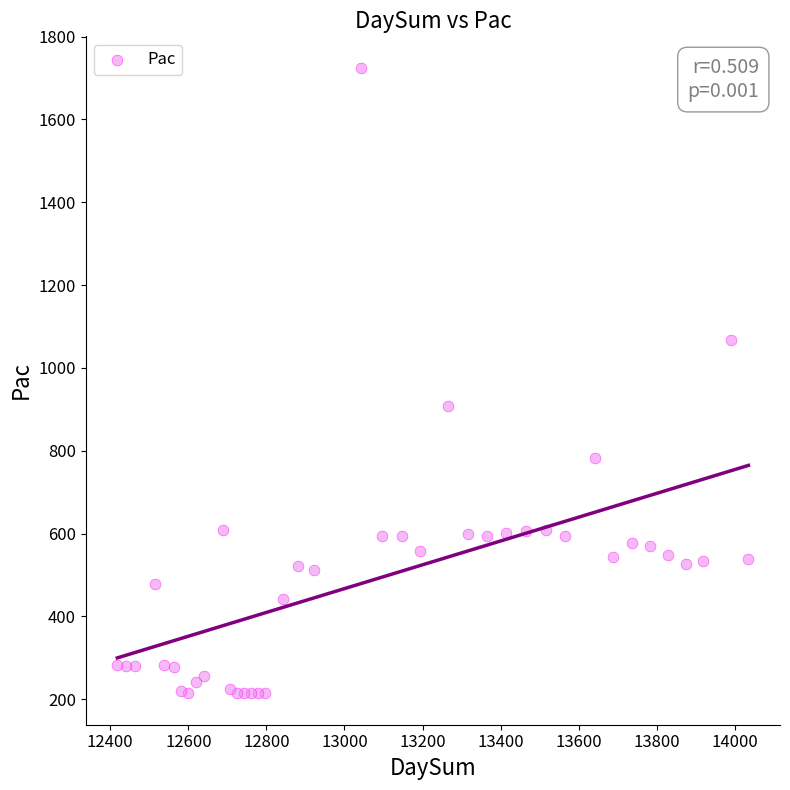

What Y value in the scatter plot is closest to 969?

907